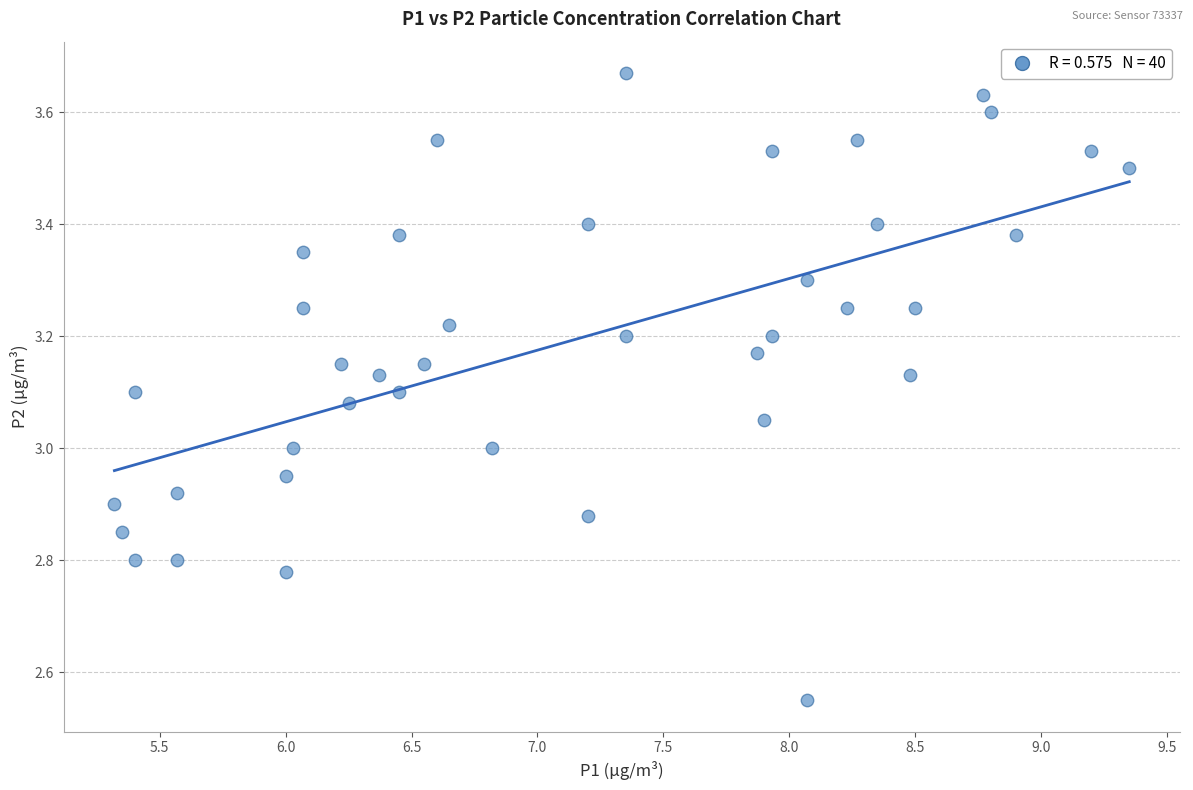

What is the range of Y values (max minus min)?

1.1